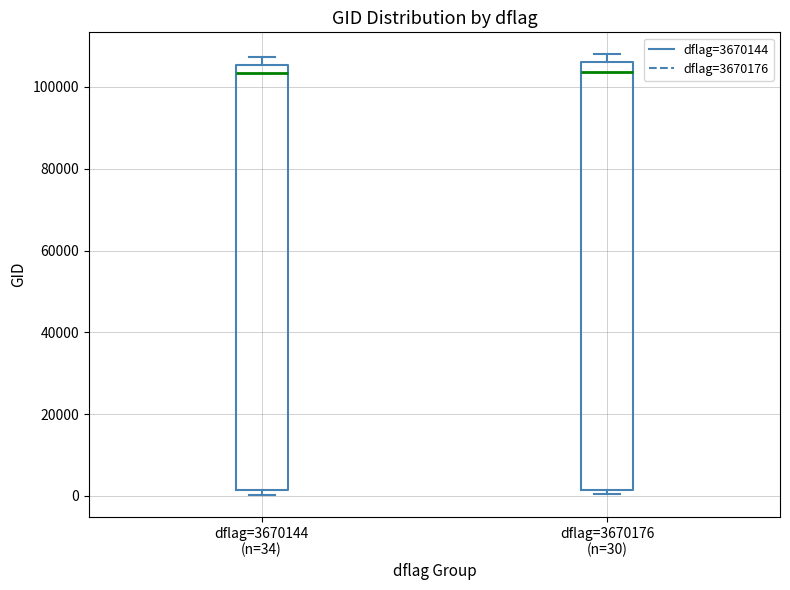

Where is the upper edge of the box for dflag=3670176 (n=30) on the y-axis? The values are not printed on the chart, so give them approximately, as read against the axis.

106000